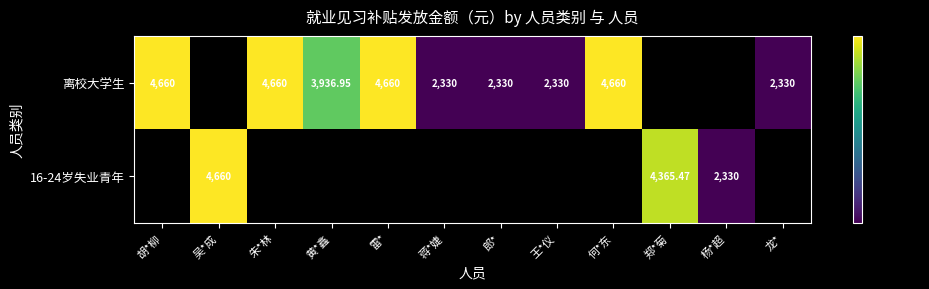

Is the value of 离校大学生 at 黄*鑫 greater than the value of 16-24岁失业青年 at 吴*成?

No